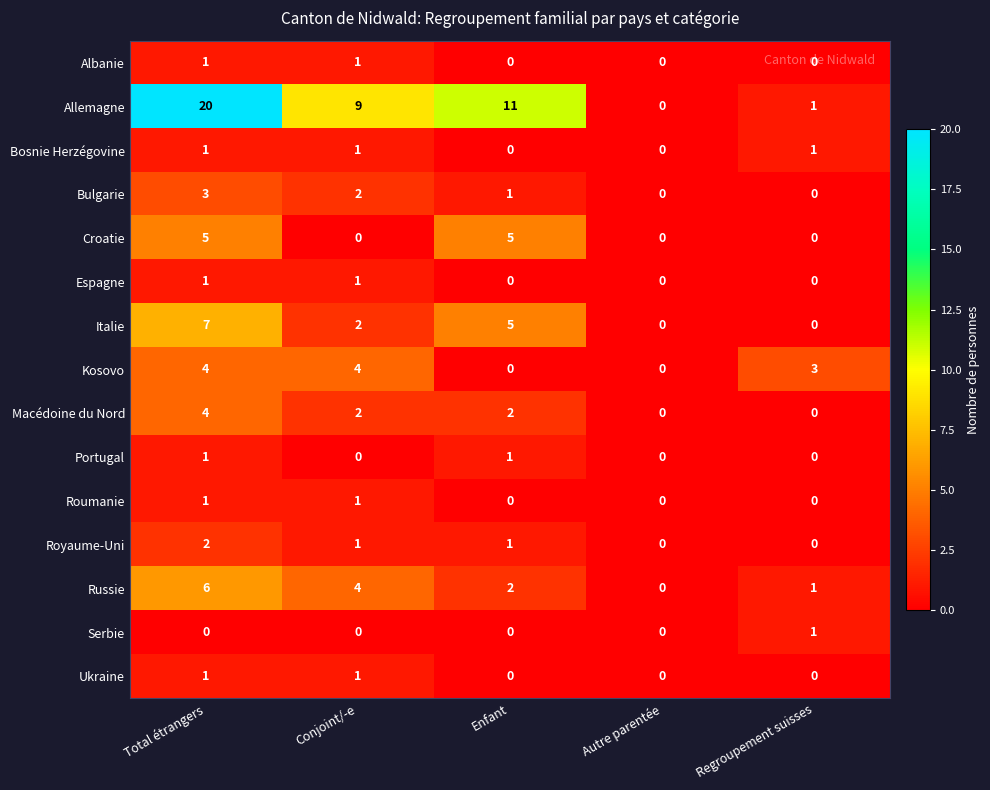

Which series has the largest range (max minus min)?

Allemagne